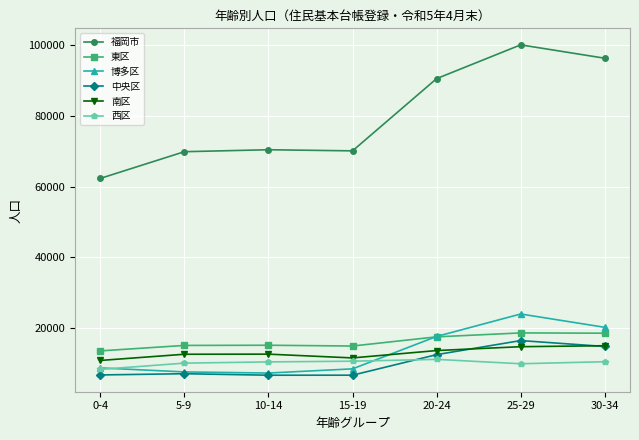

True or false: 福岡市 has more than 0 points higher than both neighbors.

True